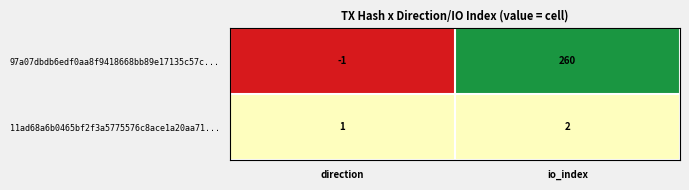

At which category is the sum across all series the highest?

io_index